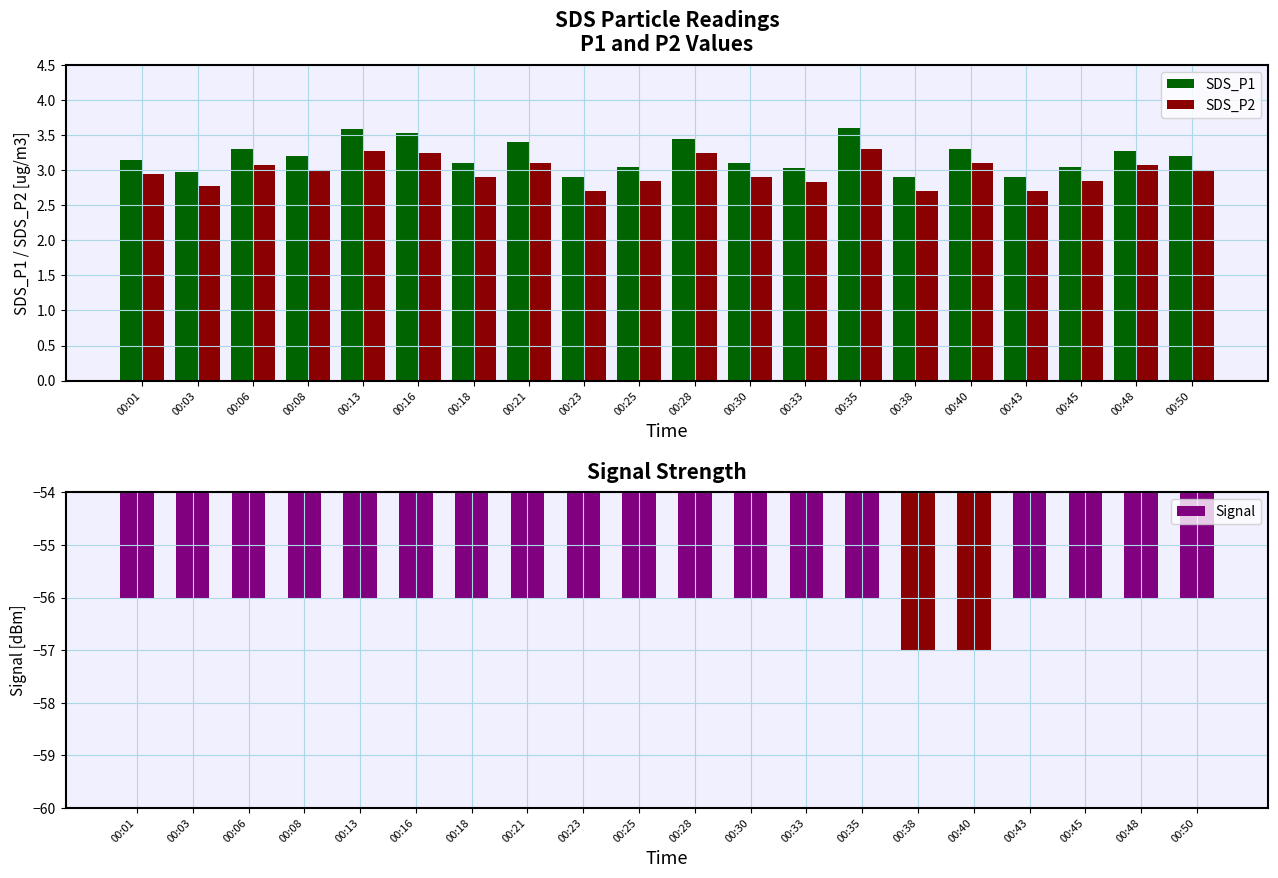

Reading left to right, extract all data points from this chart.

SDS_P1: 00:01=3.1	00:03=3.0	00:06=3.3	00:08=3.2	00:13=3.6	00:16=3.5	00:18=3.1	00:21=3.4	00:23=2.9	00:25=3.0	00:28=3.5	00:30=3.1	00:33=3.0	00:35=3.6	00:38=2.9	00:40=3.3	00:43=2.9	00:45=3.0	00:48=3.3	00:50=3.2
SDS_P2: 00:01=3.0	00:03=2.8	00:06=3.1	00:08=3.0	00:13=3.3	00:16=3.2	00:18=2.9	00:21=3.1	00:23=2.7	00:25=2.9	00:28=3.2	00:30=2.9	00:33=2.8	00:35=3.3	00:38=2.7	00:40=3.1	00:43=2.7	00:45=2.9	00:48=3.1	00:50=3.0
Signal: 00:01=-56.0	00:03=-56.0	00:06=-56.0	00:08=-56.0	00:13=-56.0	00:16=-56.0	00:18=-56.0	00:21=-56.0	00:23=-56.0	00:25=-56.0	00:28=-56.0	00:30=-56.0	00:33=-56.0	00:35=-56.0	00:38=-57.0	00:40=-57.0	00:43=-56.0	00:45=-56.0	00:48=-56.0	00:50=-56.0